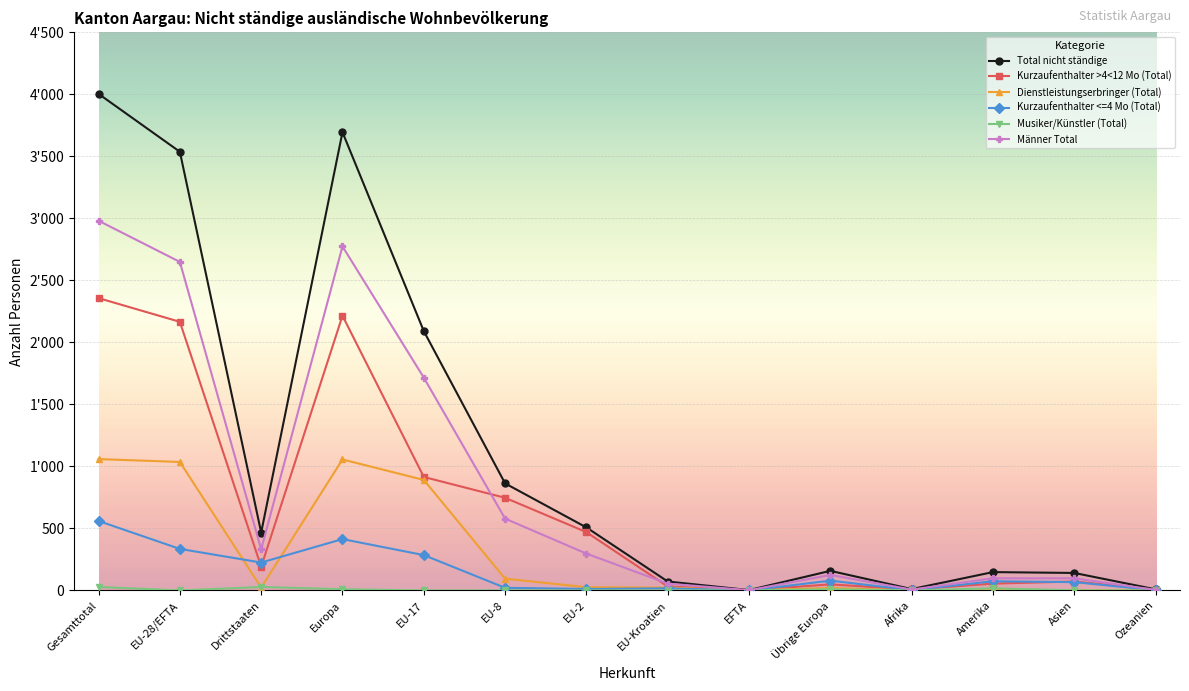

True or false: Dienstleistungserbringer (Total) and Kurzaufenthalter >4<12 Mo (Total) cross at least once.

False